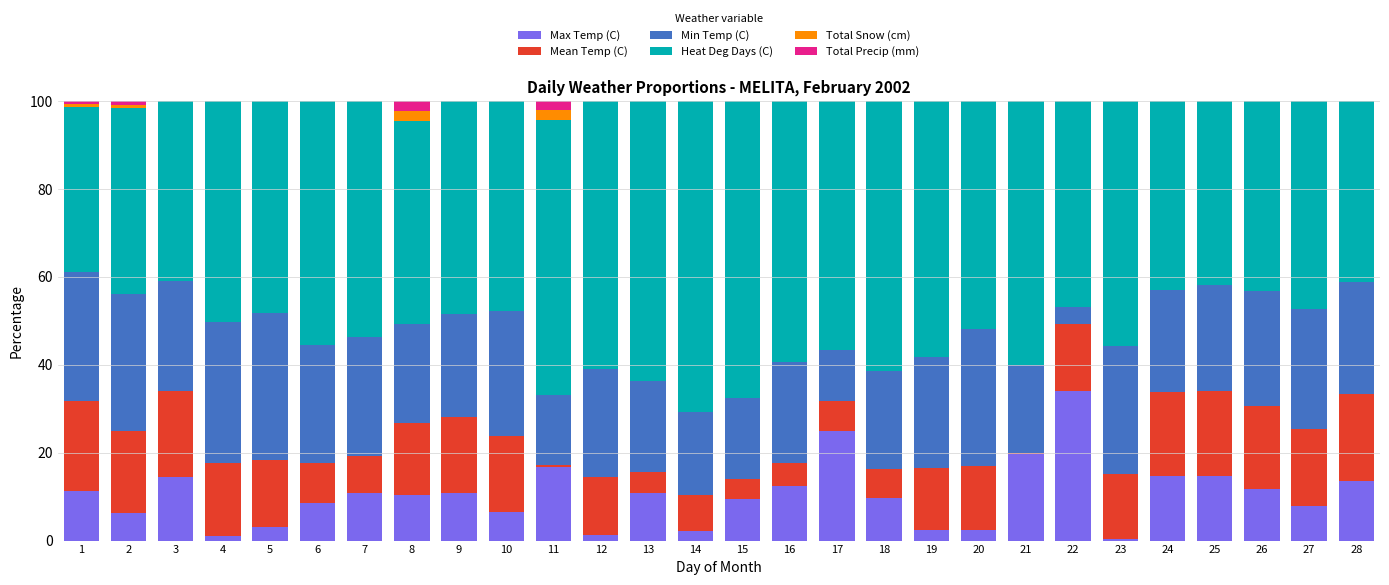

The value of Max Temp (C) at 8 is 5.2. True or false?

False